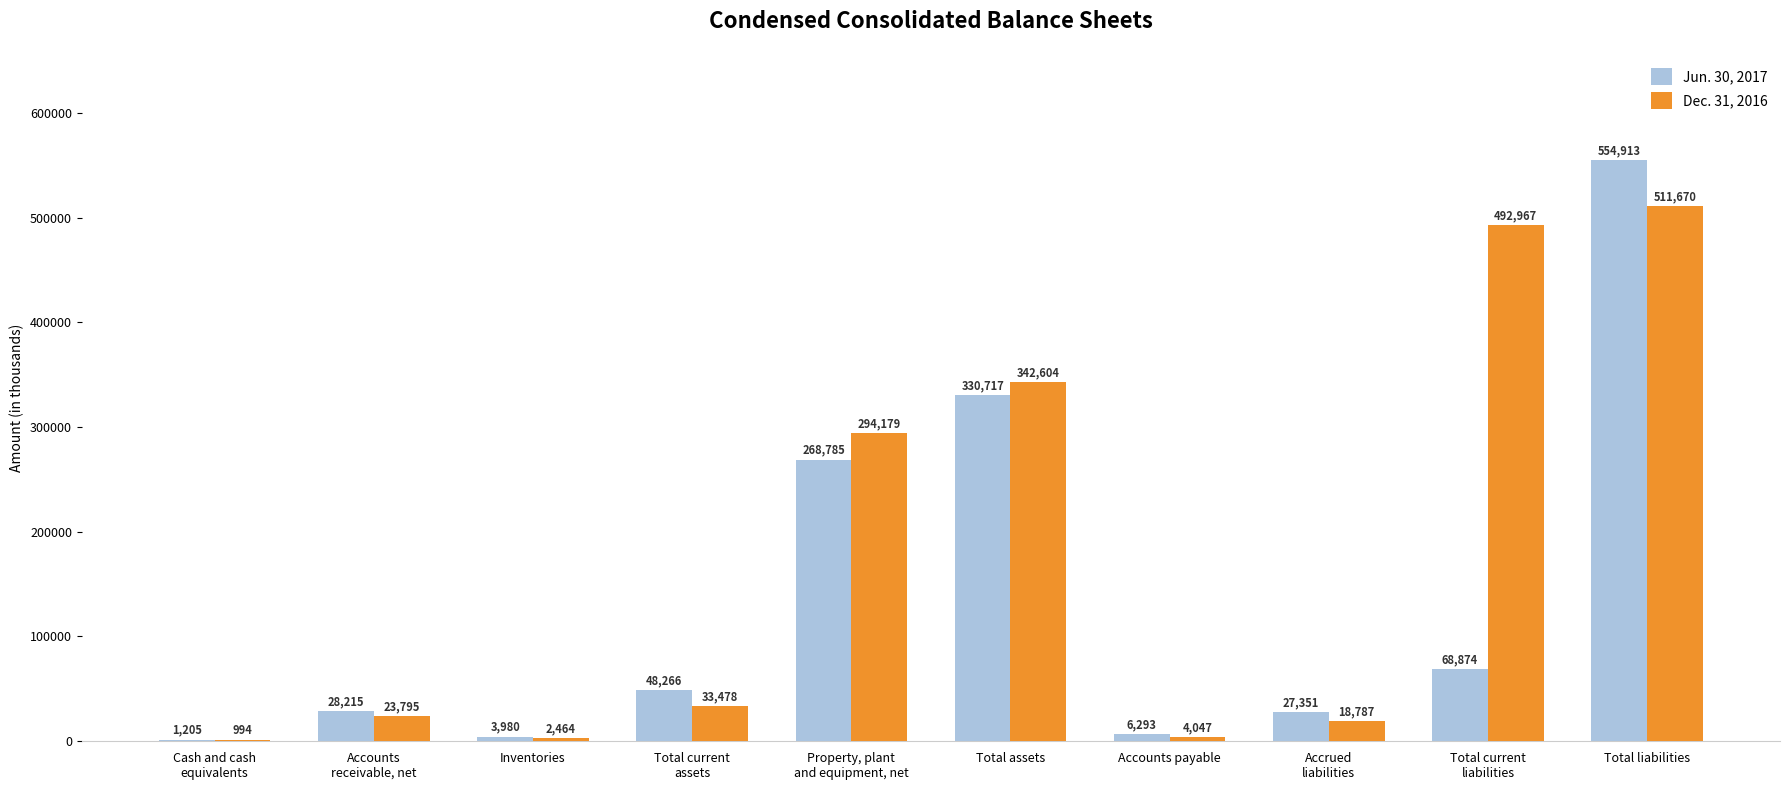

The Jun. 30, 2017 series shows 356430 at Total liabilities. True or false?

False